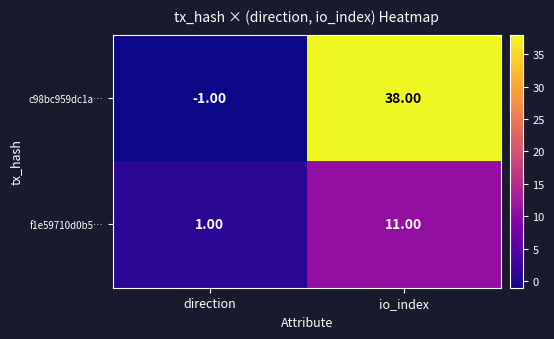

At direction, list the series in order from smallest to largest.

c98bc959dc1a…, f1e59710d0b5…